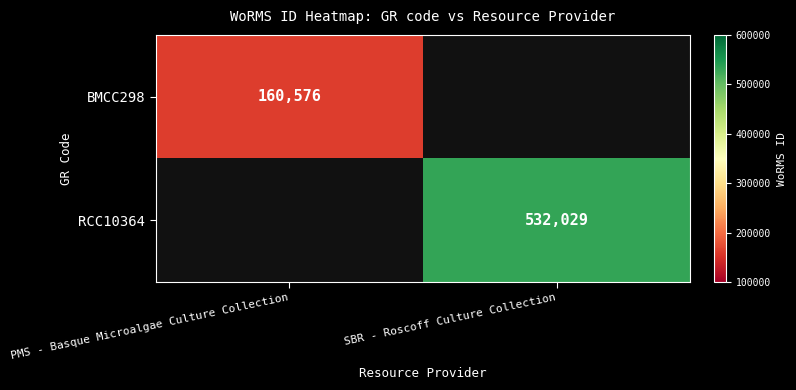

Is it true that RCC10364 equals 532029 at SBR - Roscoff Culture Collection?

True